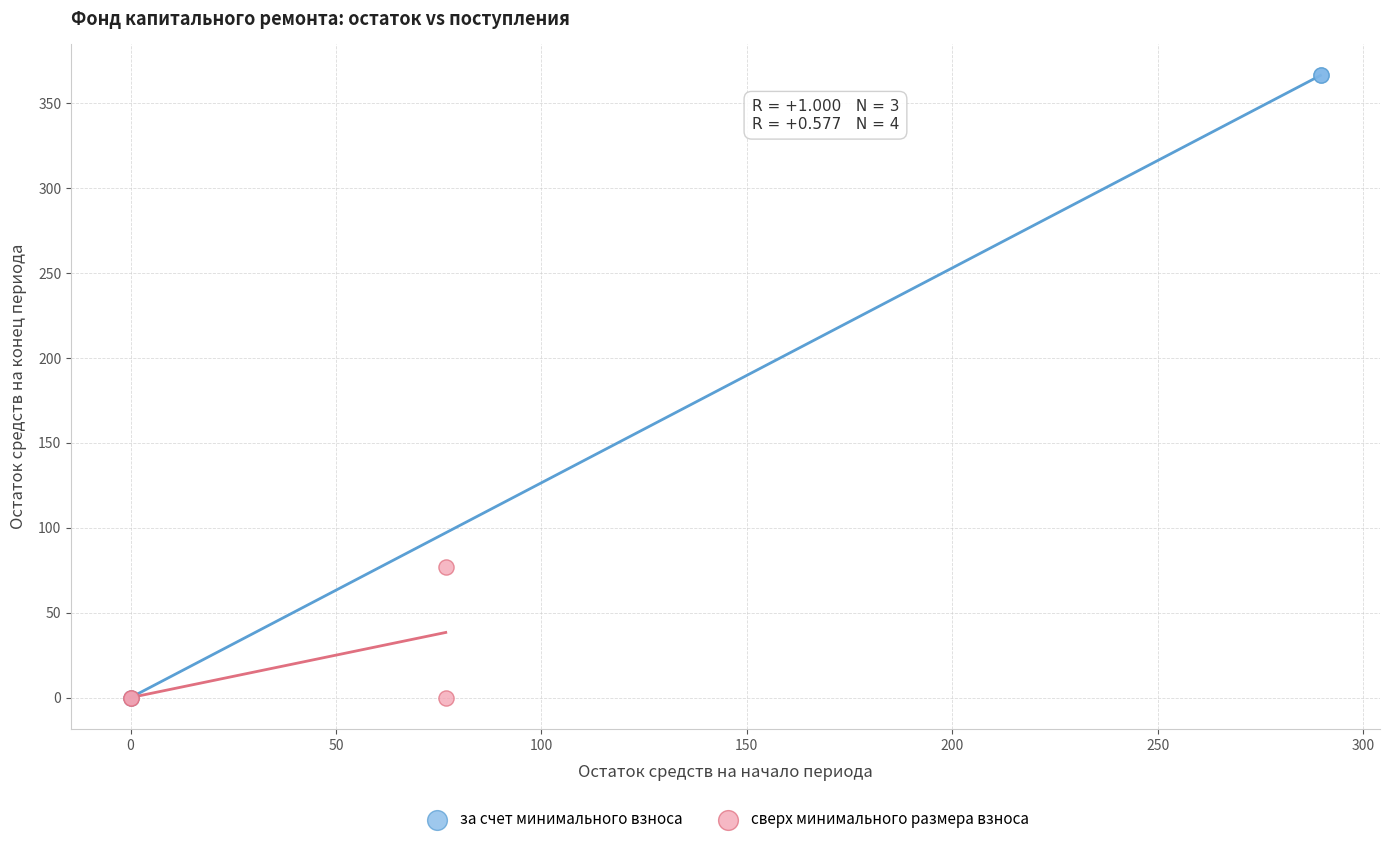

Which series contains the highest Y value?

за счет минимального взноса